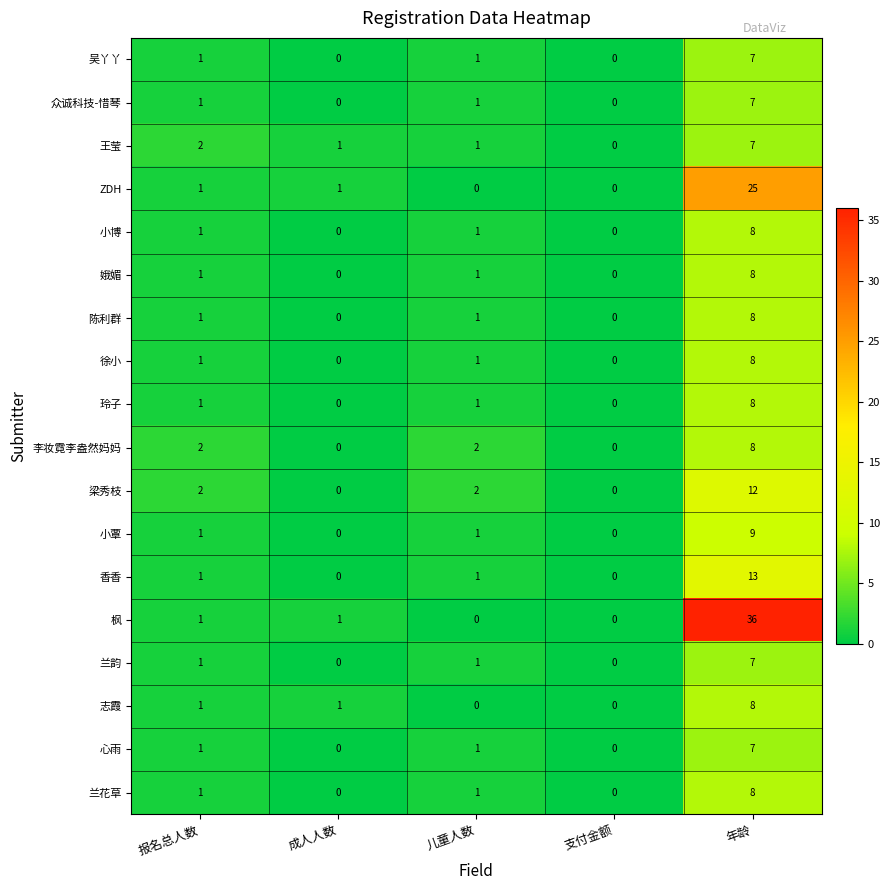

At how many categories does at least one series exceed 9?

1